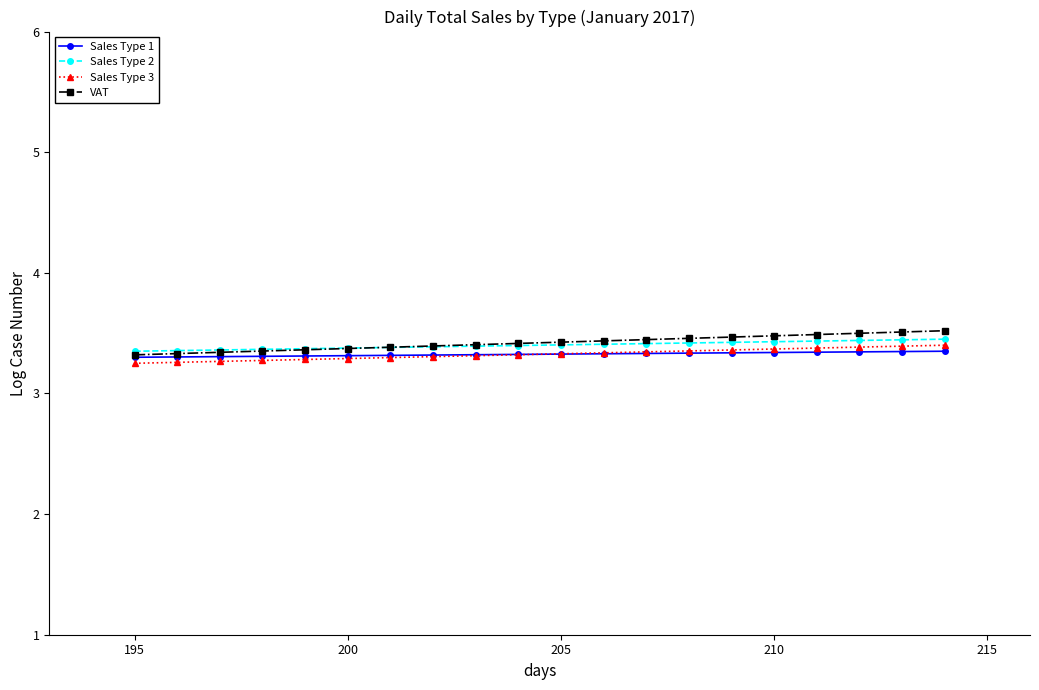

Which series has the largest range (max minus min)?

VAT